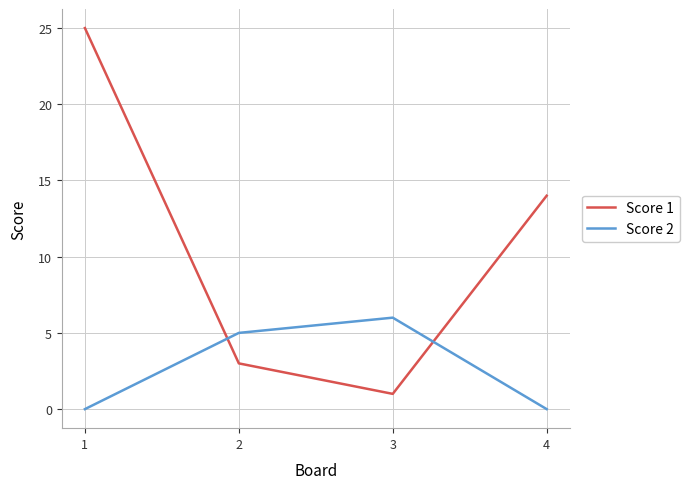

What is the sum of the Score 1 values at 3 and 1?

26